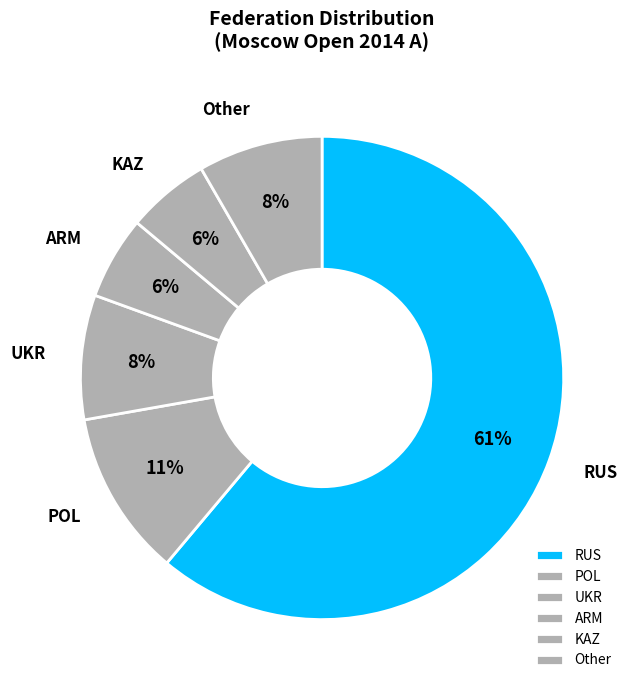

To the nearest percent, what portion does RUS represent?

61%